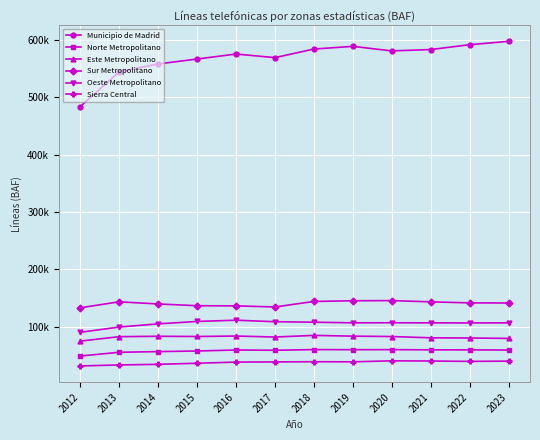

What are all the series names shown in the legend?

Municipio de Madrid, Norte Metropolitano, Este Metropolitano, Sur Metropolitano, Oeste Metropolitano, Sierra Central